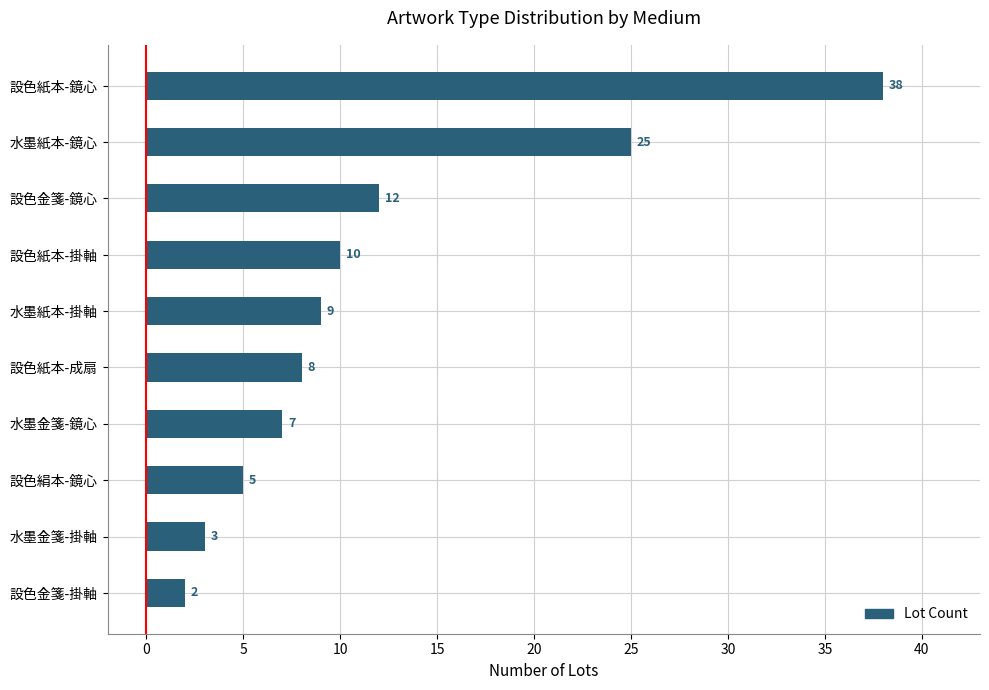

What is the change in value from 設色紙本-成扇 to 設色紙本-鏡心?

+30